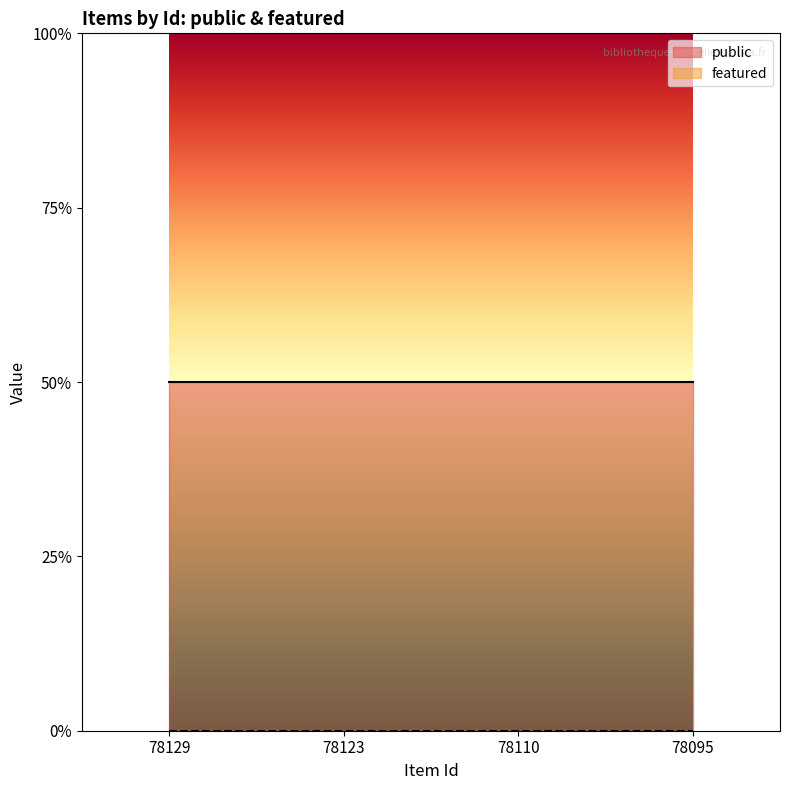

Reading right to left, list all the values displayed in this chart.

public: 78095=1	78110=1	78123=1	78129=1
featured: 78095=0	78110=0	78123=0	78129=0